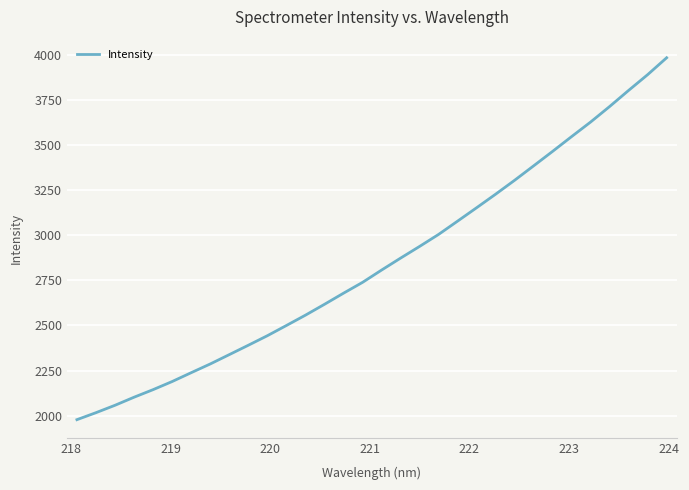

What is the minimum value shown in the chart?

1978.4